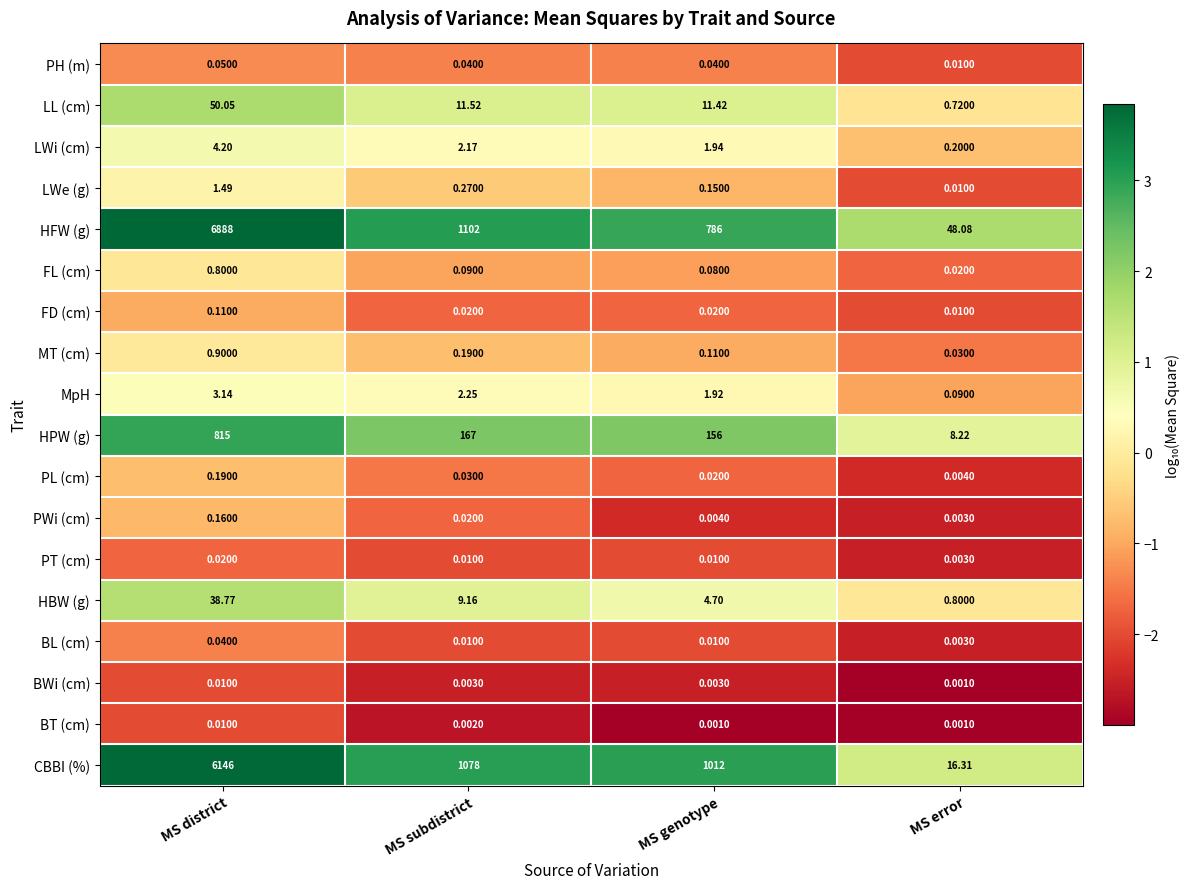

Is the value of HBW (g) at MS district greater than the value of FD (cm) at MS genotype?

Yes